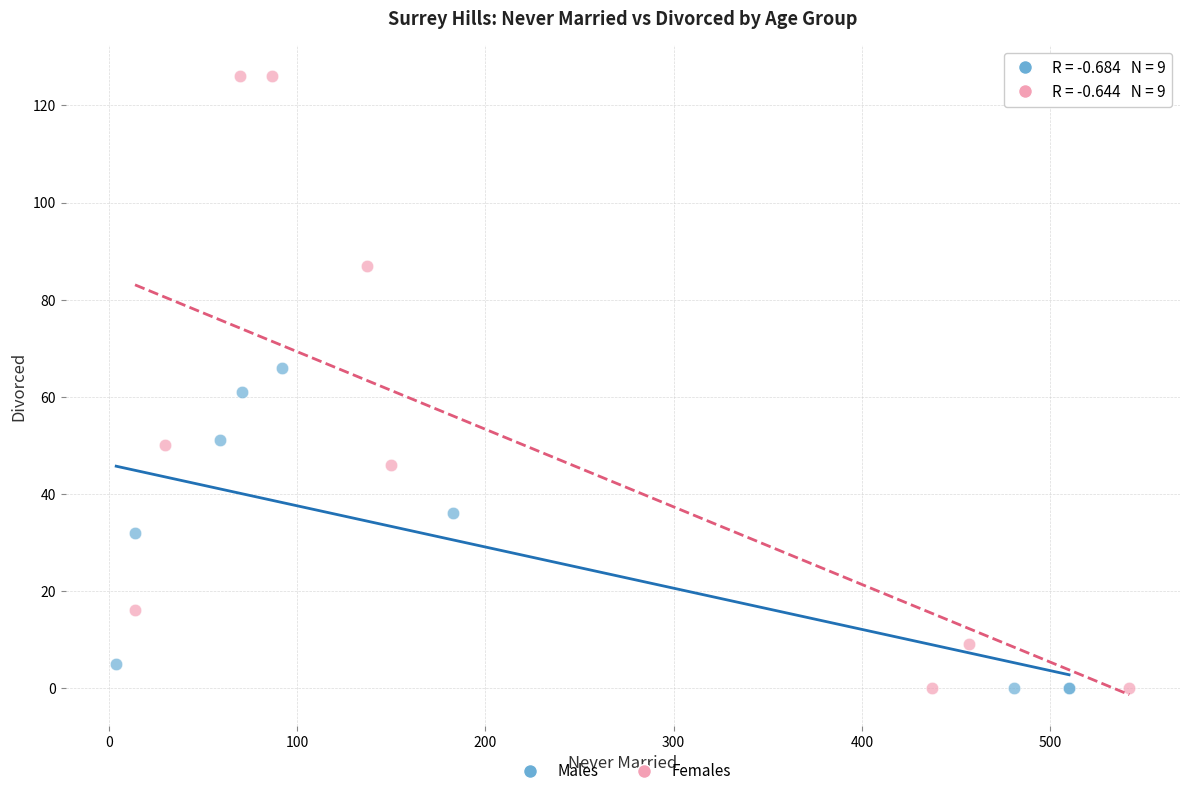

Which series has the largest Y range (max minus min)?

Females